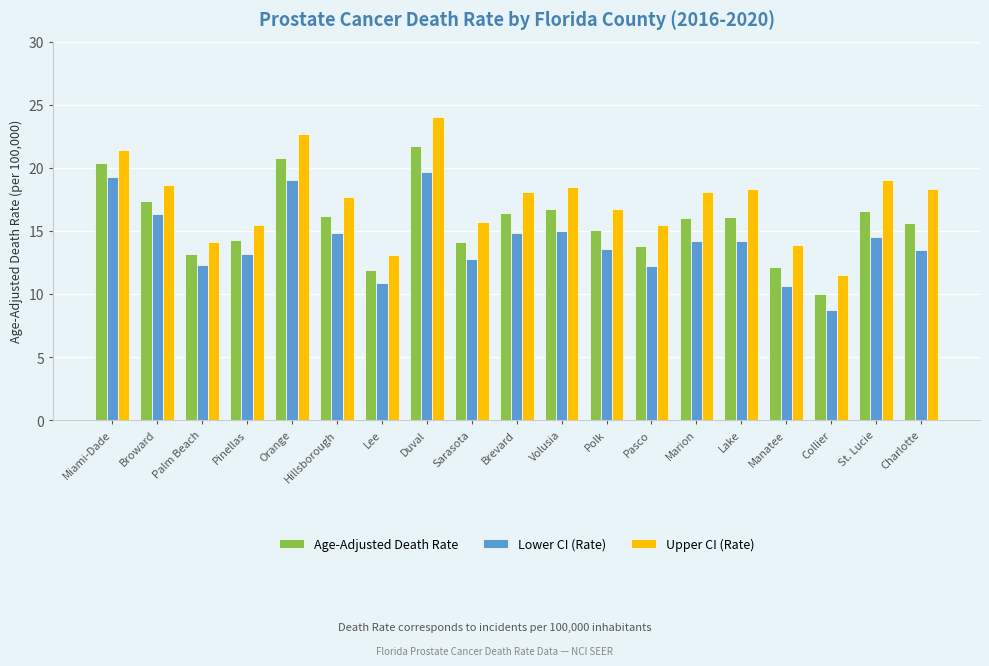

What is the difference between the second highest and minimum values in the Upper CI (Rate) series?

11.2